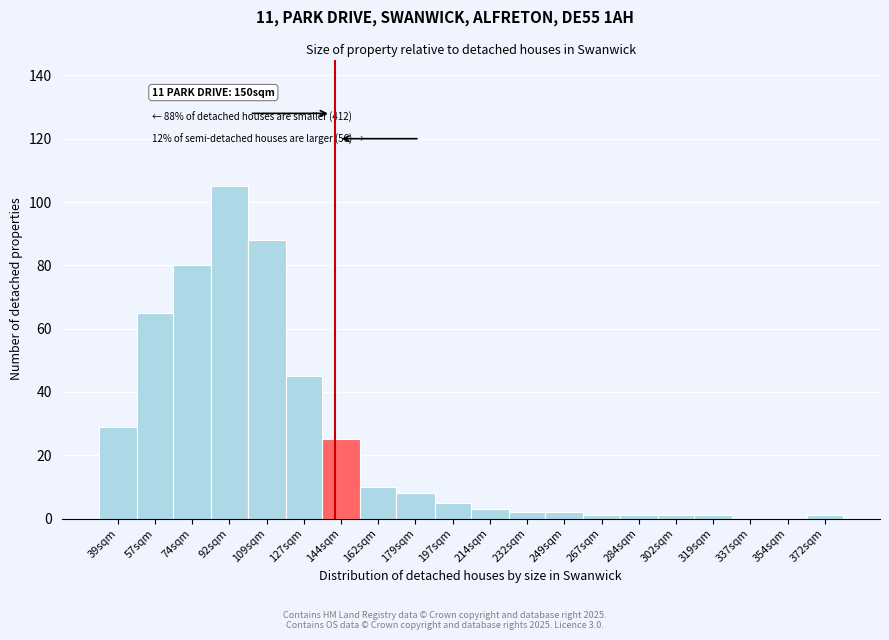

Reading left to right, extract all data points from this chart.

39sqm=29	57sqm=65	74sqm=80	92sqm=105	109sqm=88	127sqm=45	144sqm=25	162sqm=10	179sqm=8	197sqm=5	214sqm=3	232sqm=2	249sqm=2	267sqm=1	284sqm=1	302sqm=1	319sqm=1	337sqm=0	354sqm=0	372sqm=1